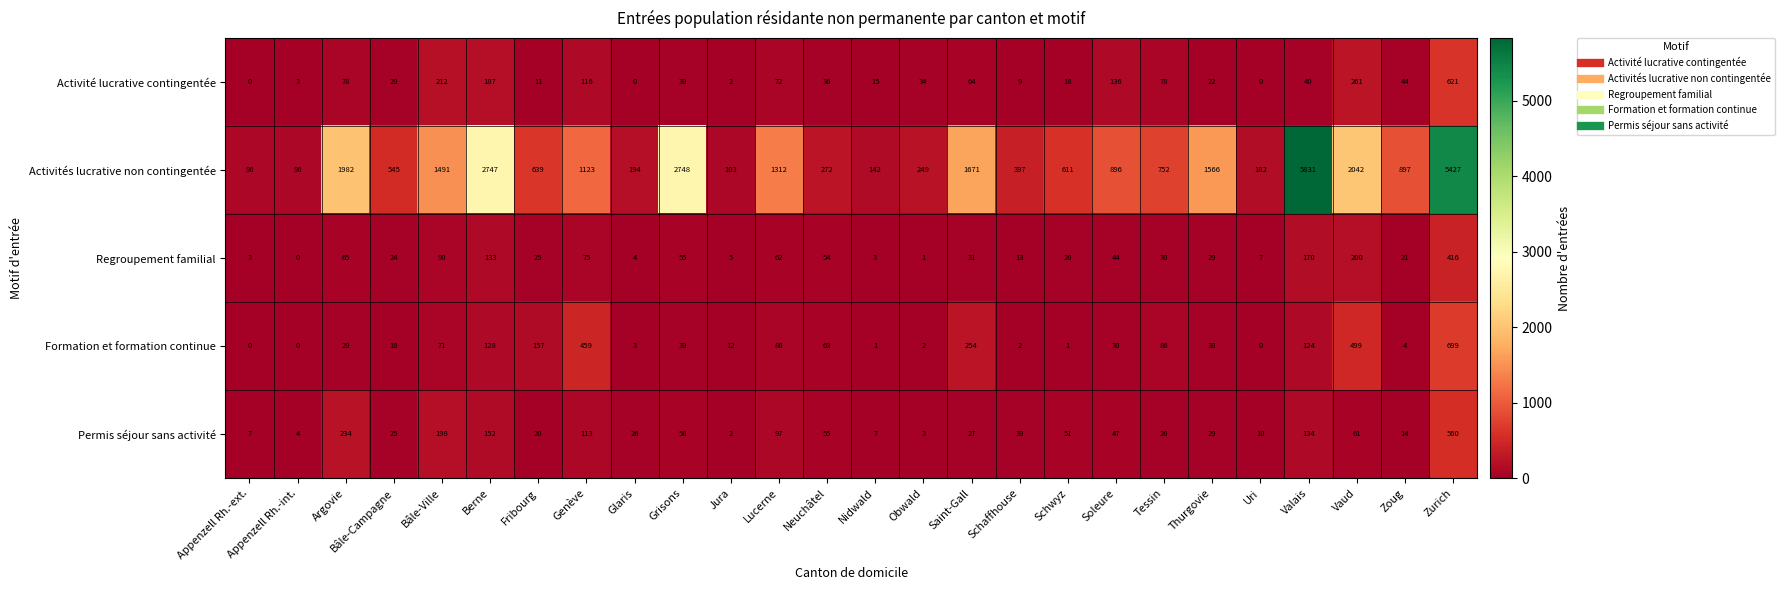

The value of Formation et formation continue at Zoug is 4. True or false?

True